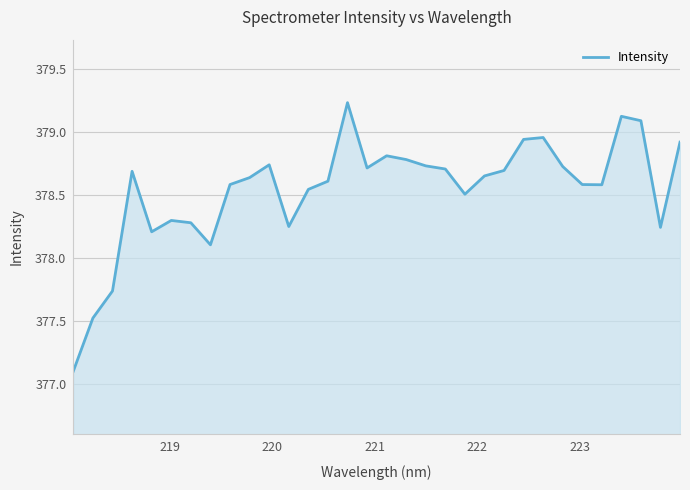

What is the difference between the maximum and minimum values?

2.1